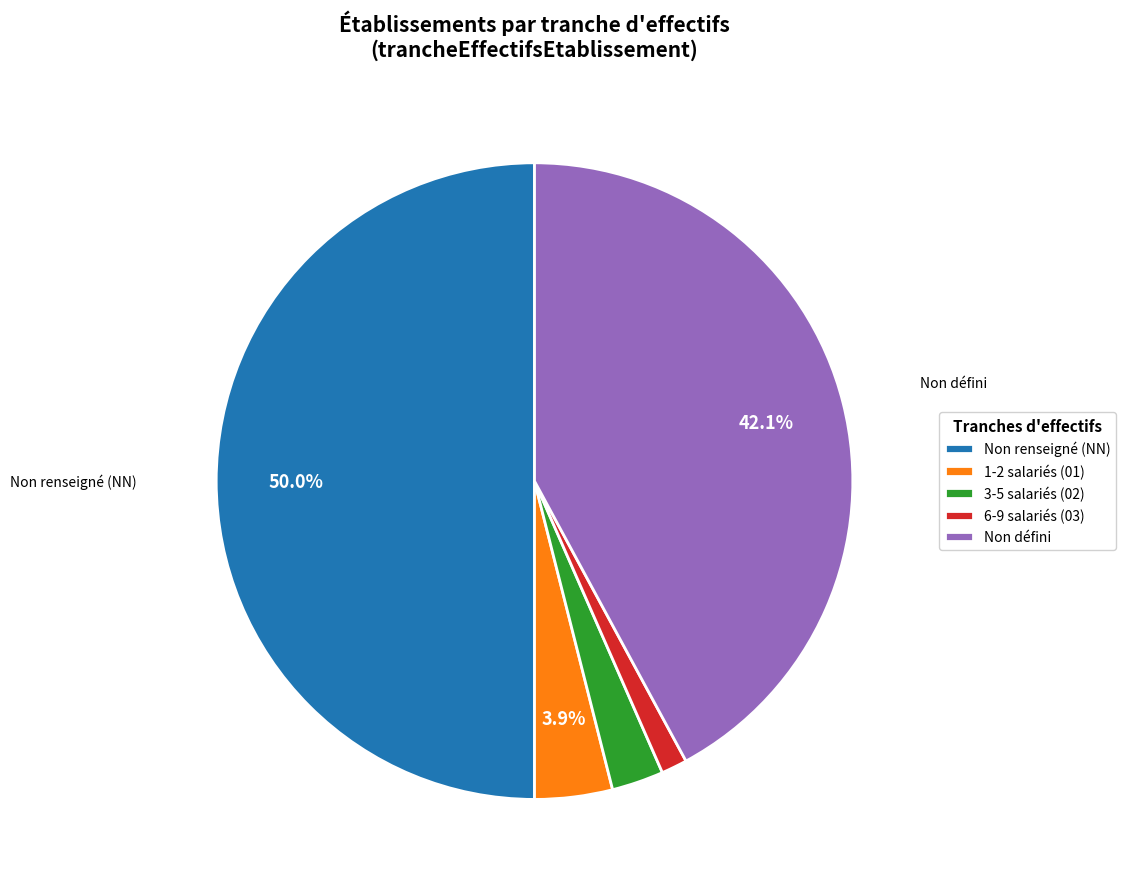

What is the largest slice in the pie chart?

NN